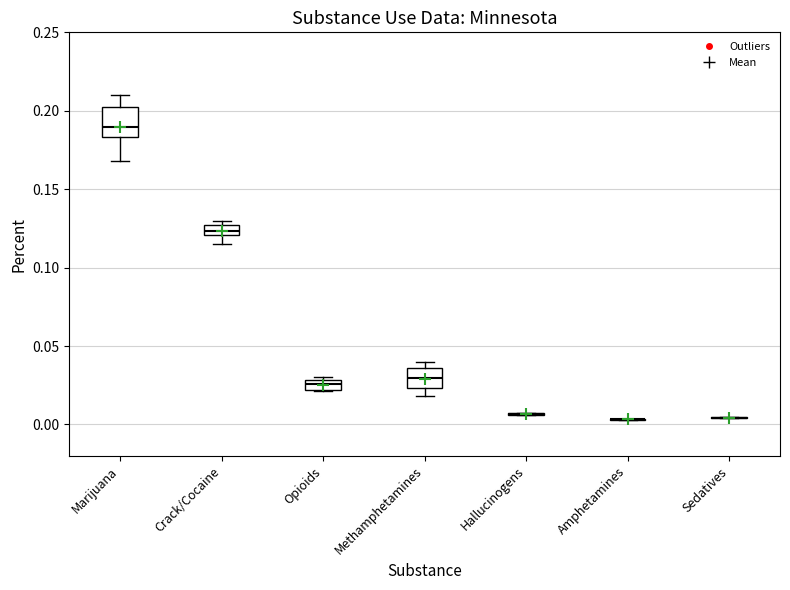

Which box is the tallest, from its lower edge to its upper edge?

Marijuana